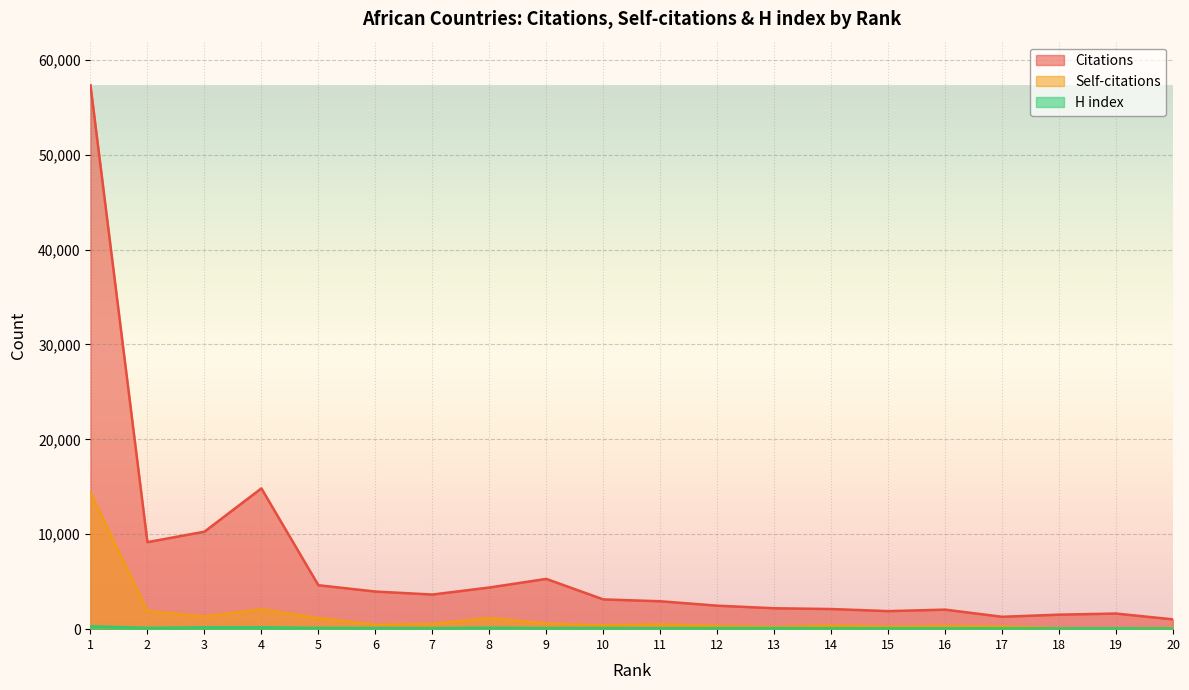

Reading left to right, what are all the values shown in this chart?

Citations: 1=57317	2=9169	3=10270	4=14835	5=4630	6=3964	7=3647	8=4389	9=5297	10=3136	11=2939	12=2476	13=2204	14=2123	15=1902	16=2057	17=1306	18=1529	19=1645	20=1033
Self-citations: 1=14364	2=1912	3=1334	4=2090	5=1165	6=466	7=543	8=1168	9=584	10=400	11=514	12=343	13=238	14=401	15=268	16=333	17=291	18=117	19=103	20=134
H index: 1=296	2=142	3=191	4=195	5=132	6=122	7=106	8=152	9=110	10=122	11=93	12=110	13=111	14=101	15=85	16=87	17=88	18=81	19=86	20=72